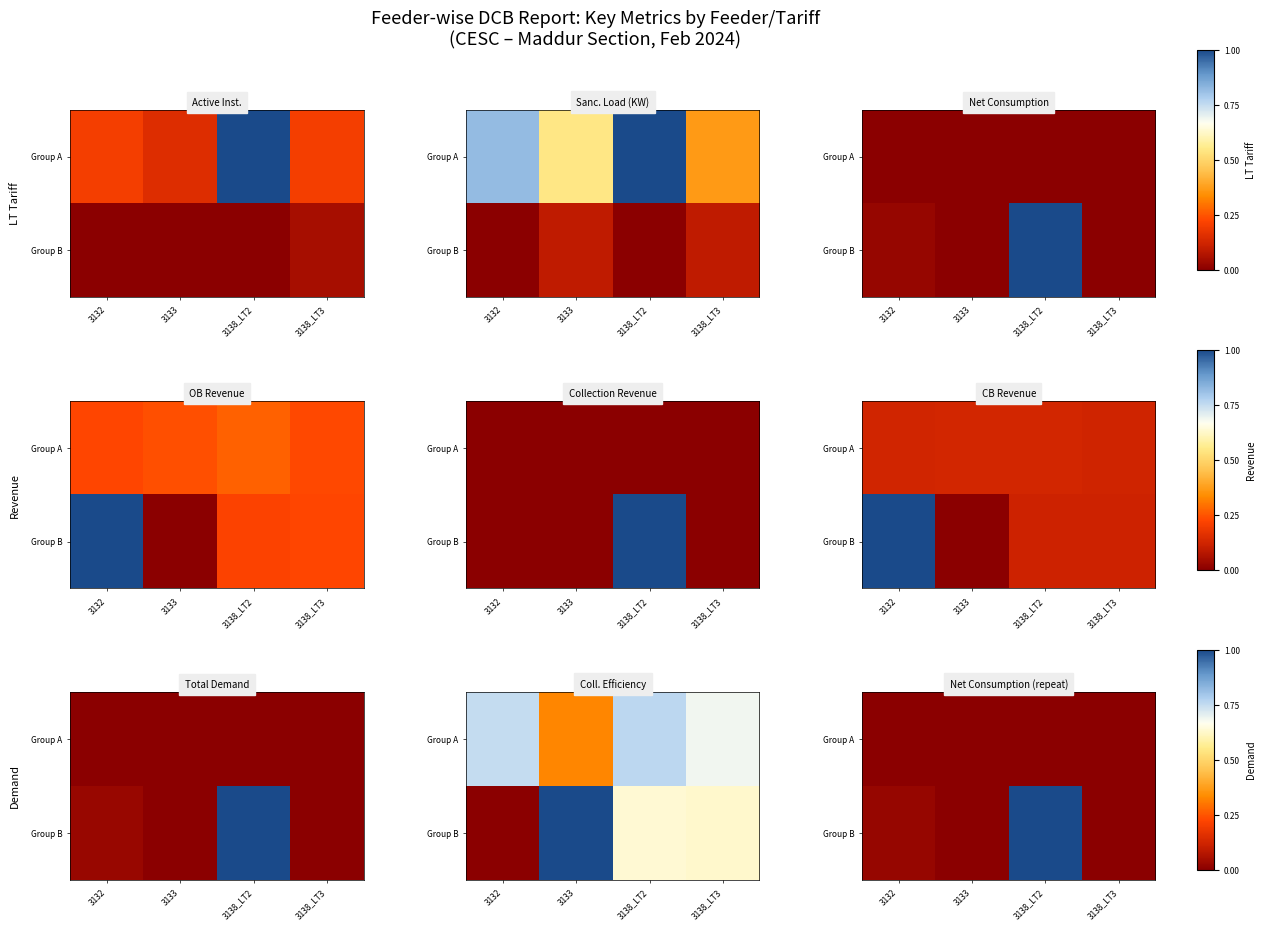

What is the maximum value shown in the chart?

1.0